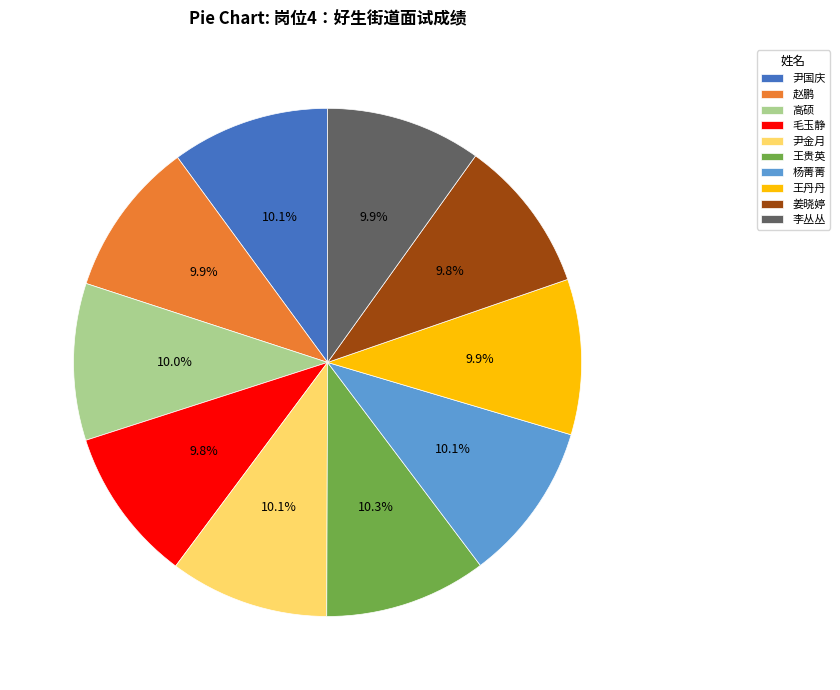

True or false: 毛玉静 accounts for 22% of the total.

False